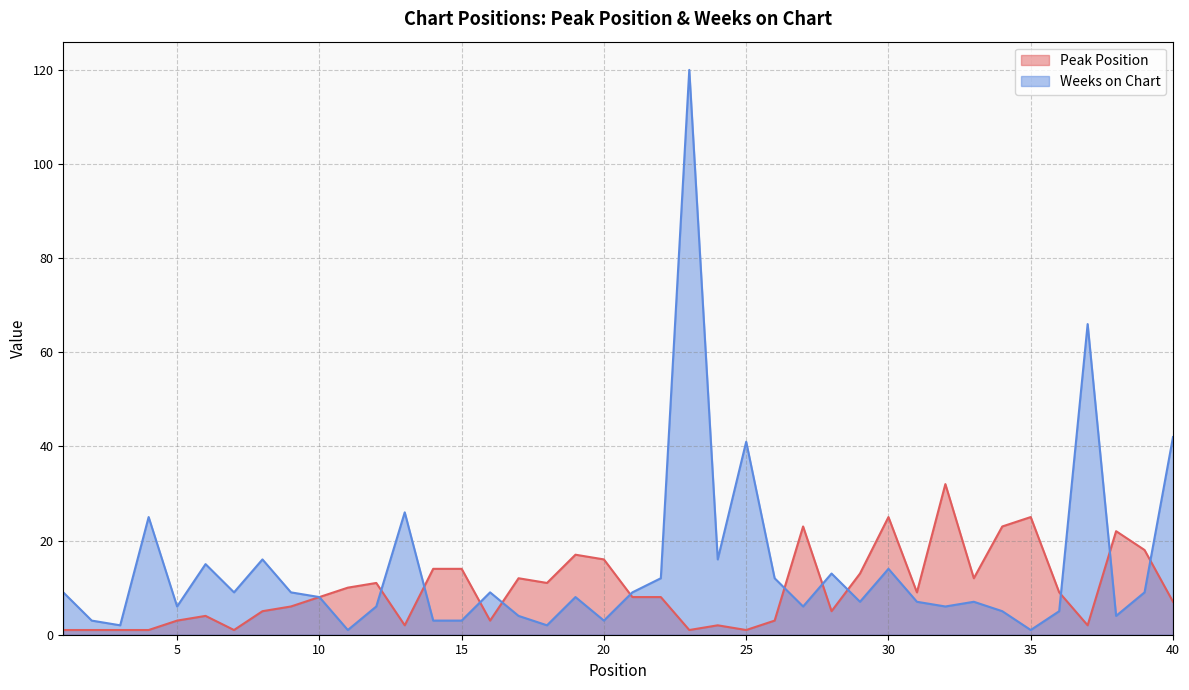

Which series has the largest range (max minus min)?

Weeks on Chart